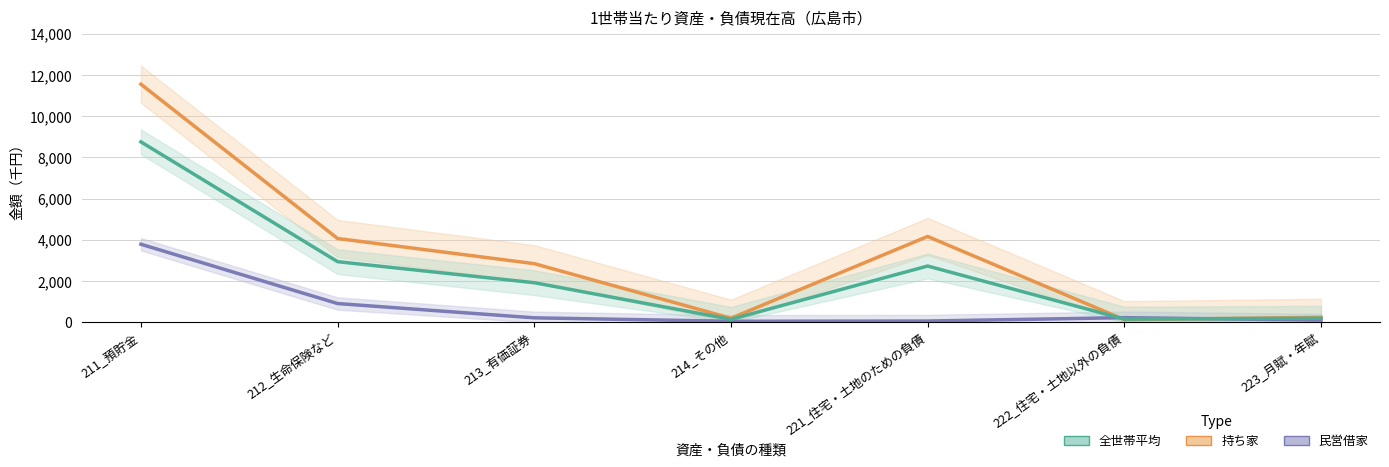

List the series in order of their overall mean, lowest first.

民営借家, 全世帯平均, 持ち家